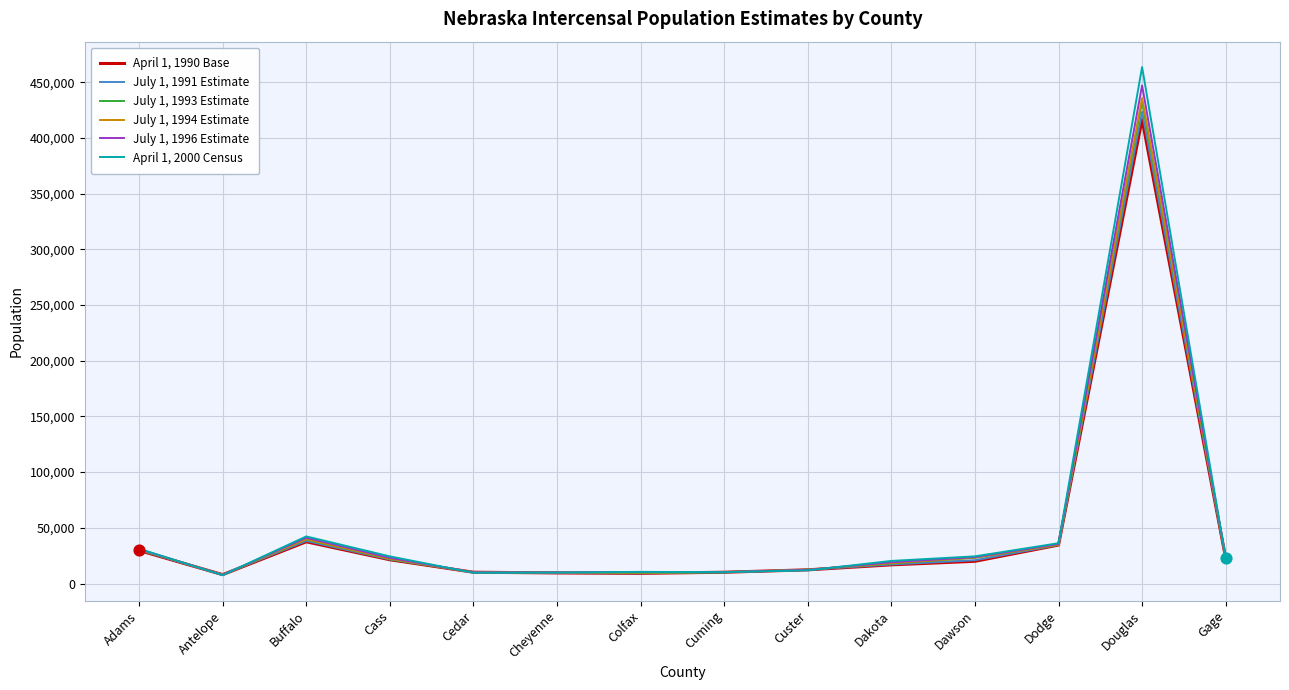

Is the value of July 1, 1993 Estimate at Custer greater than the value of July 1, 1996 Estimate at Cass?

No